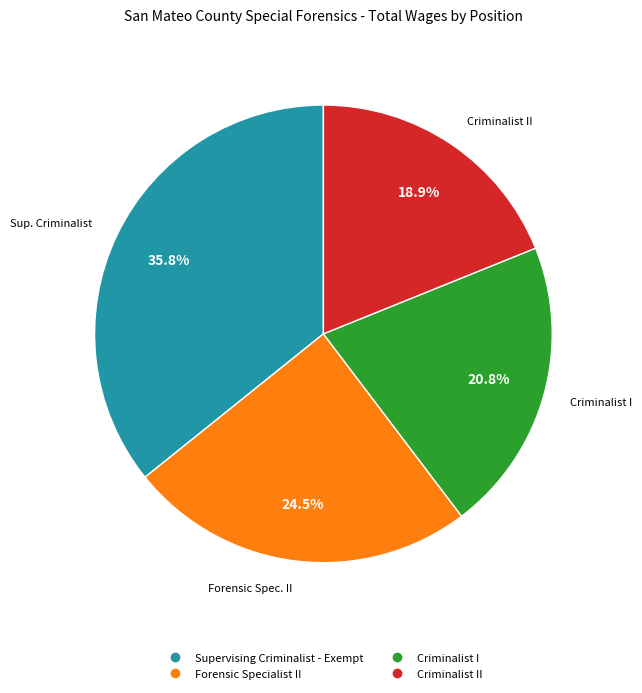

How many slices are in this pie chart?

4